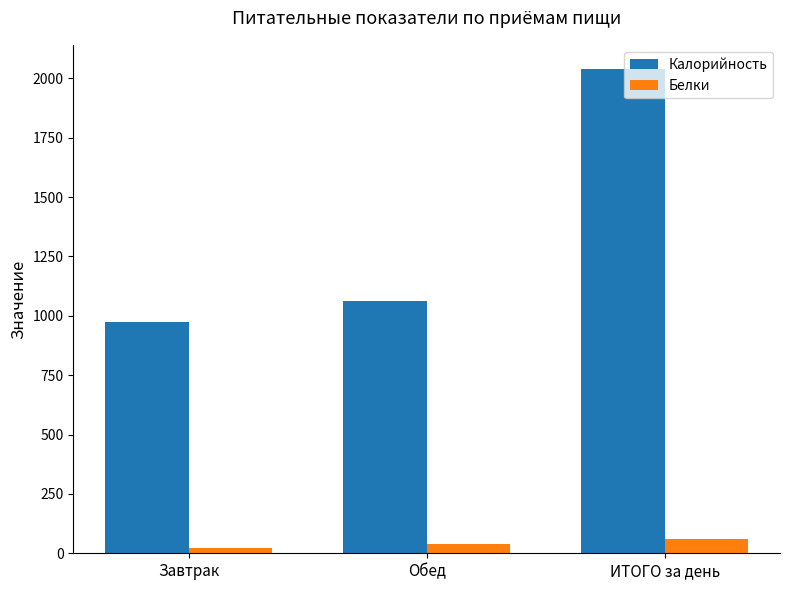

Is it true that Белки equals 24.1 at Завтрак?

True